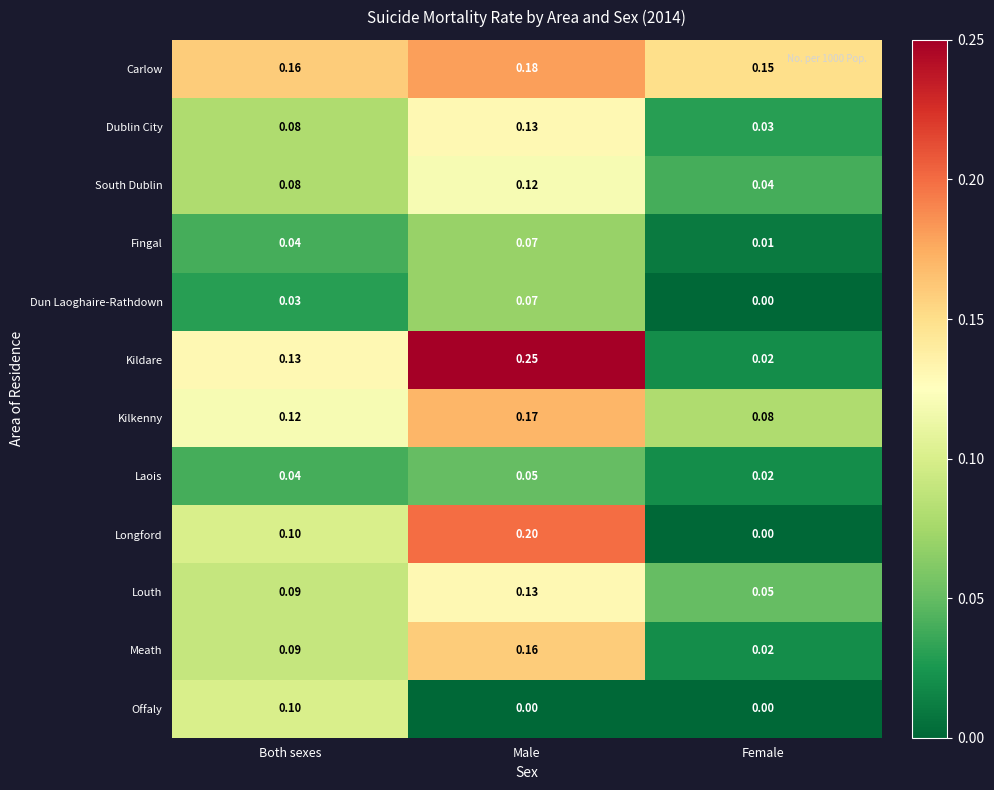

Which category has the highest value in the Kildare series?

Male